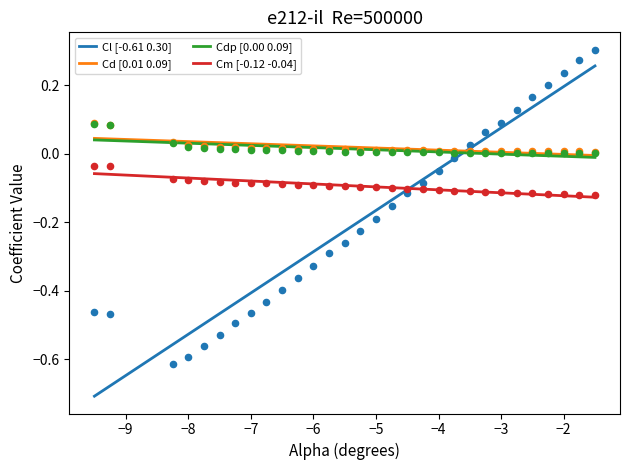

Which series has the largest total across all categories?

Cd